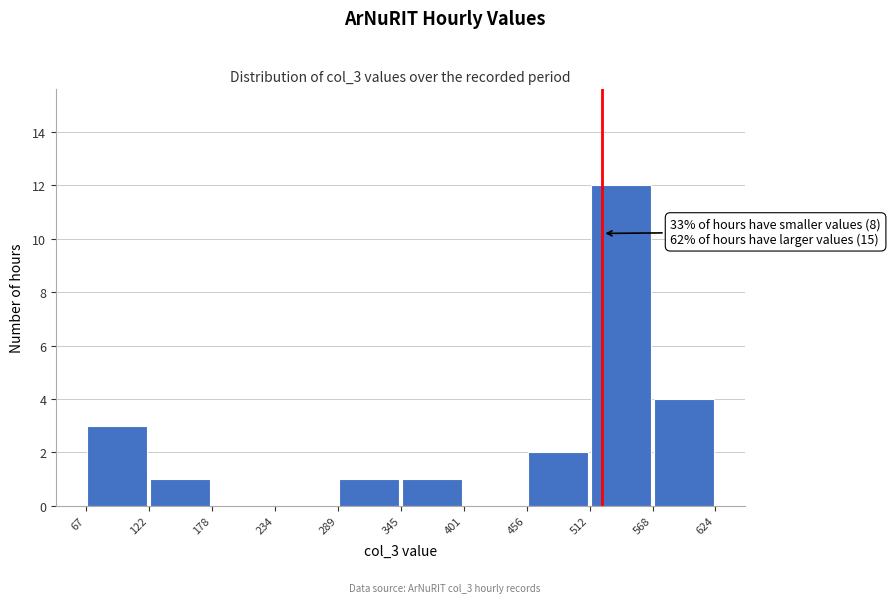

Over which range of the x-axis is the bar tallest?

512 to 568